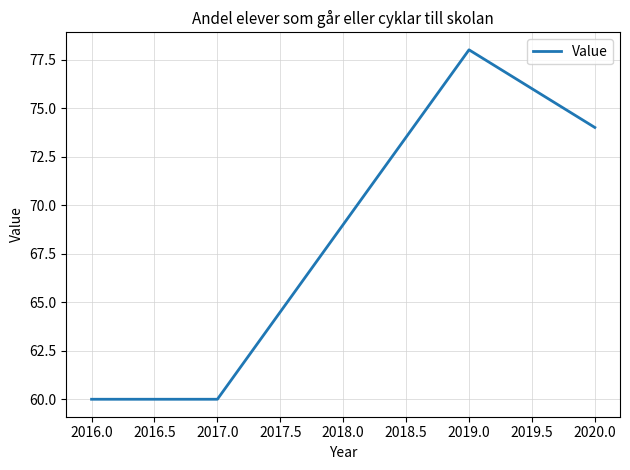

At which category does the data reach its first local peak?

2019.0